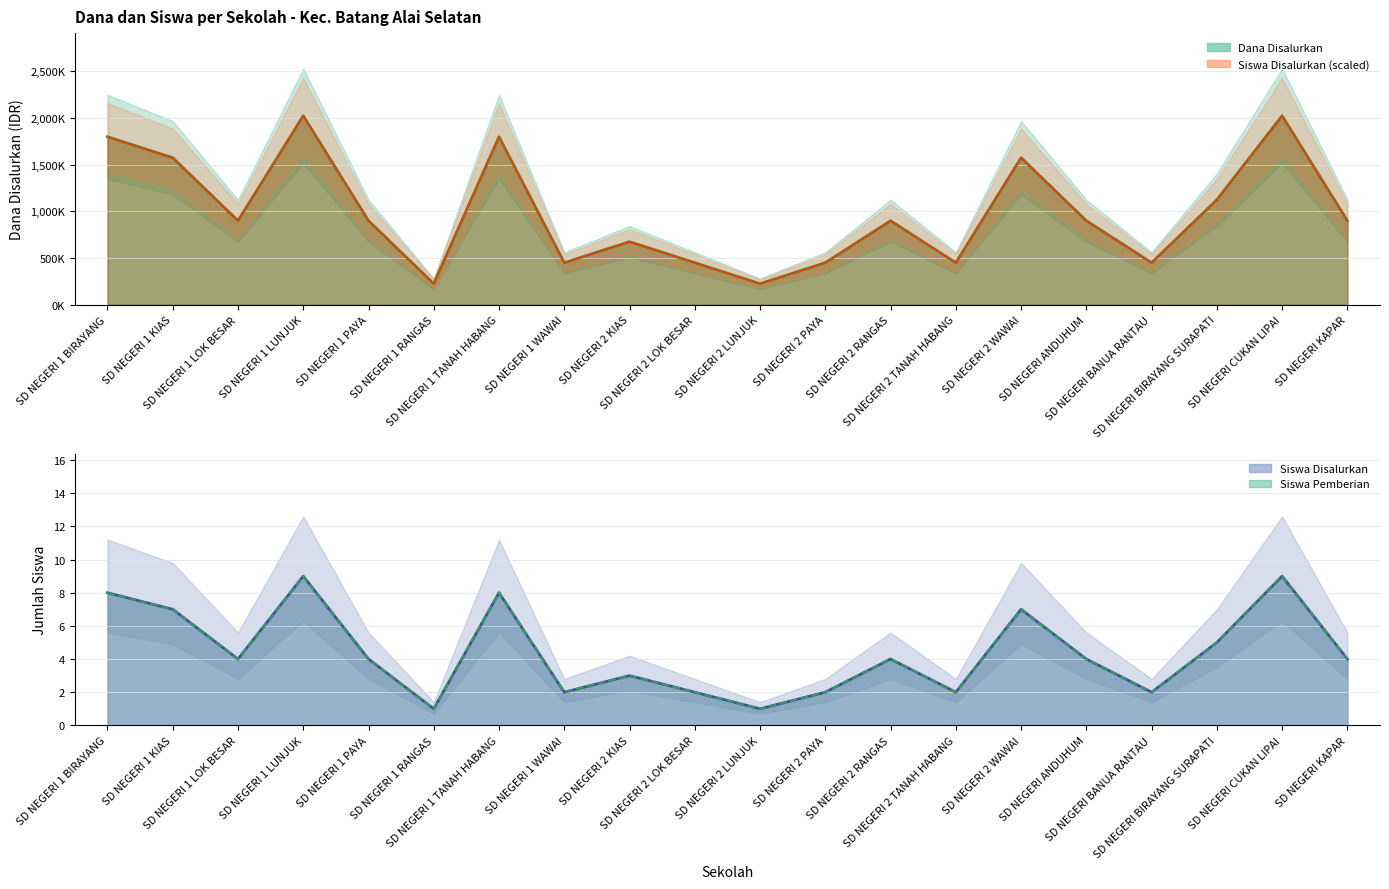

How many Dana Pemberian values are between 450000 and 1575000?

14